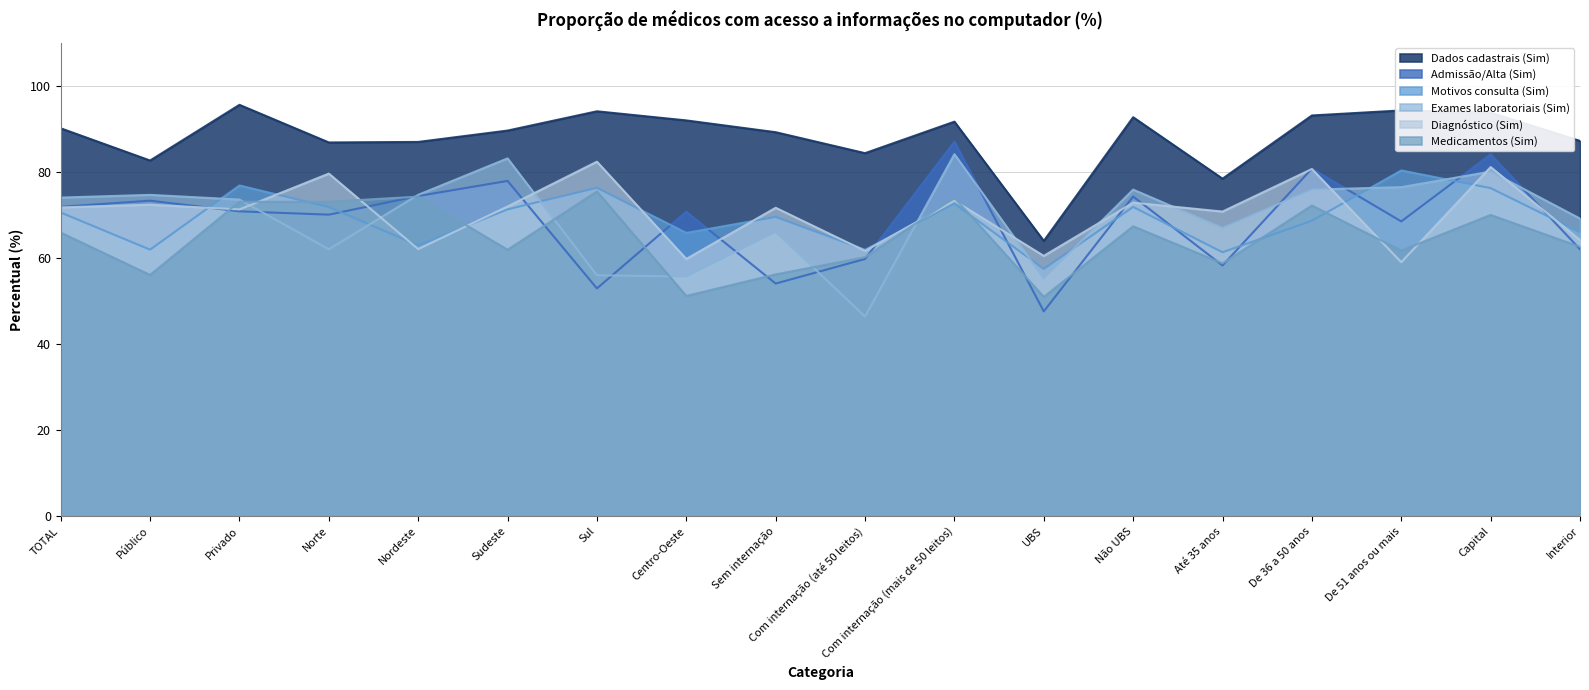

What is the value of the Dados cadastrais (Sim) point at the 14th from the left?

78.4